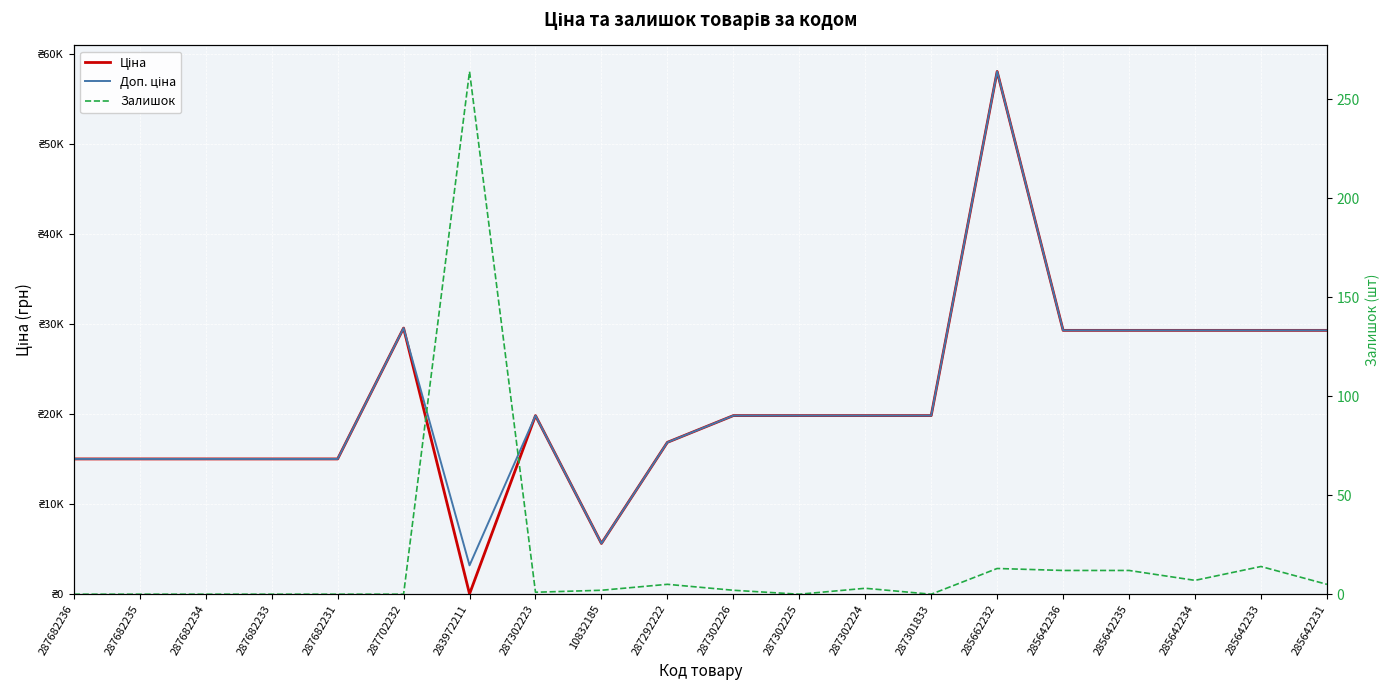

In Ціна, how many points are higher than both neighbors (excluding endpoints)?

3